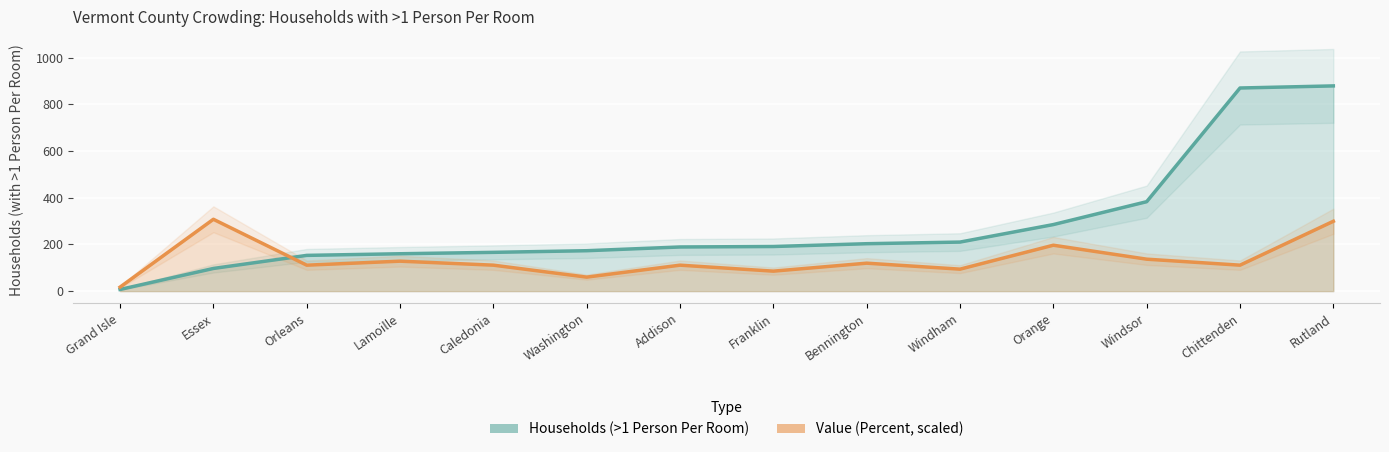

Is the value of Households (>1 Person Per Room) at Chittenden greater than the value of Value (Percent) at Orleans?

Yes